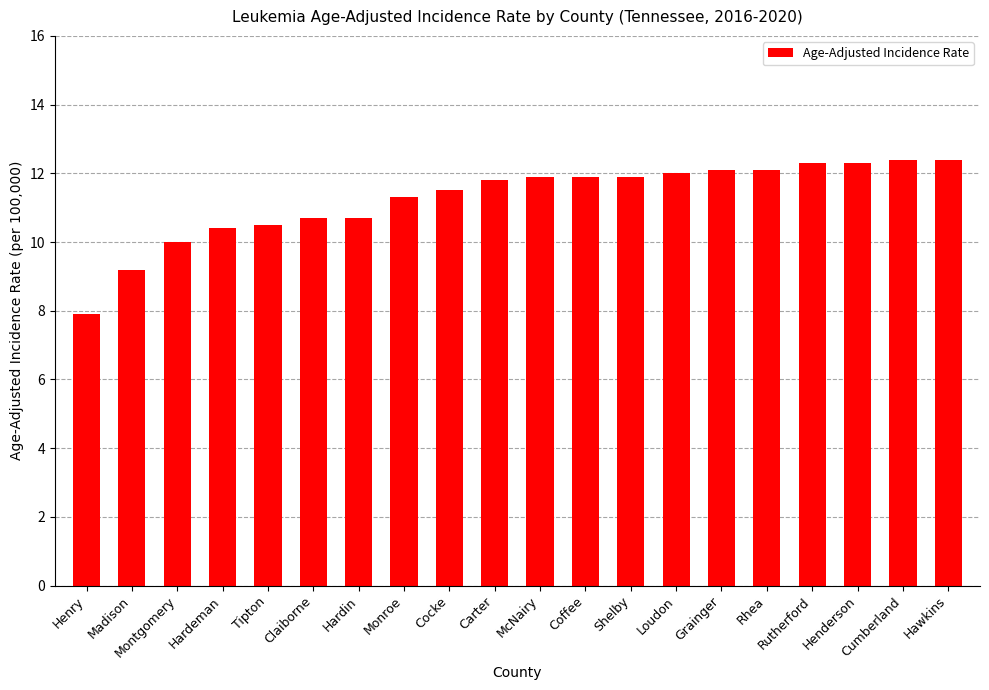

What is the sum of the values at Hardeman and Carter?

22.2